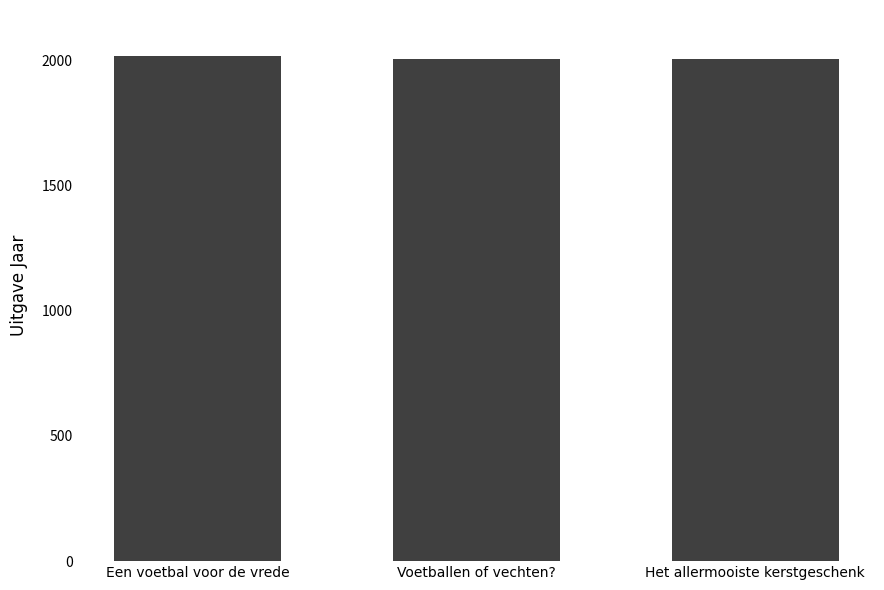

What is the greatest value displayed?

2015